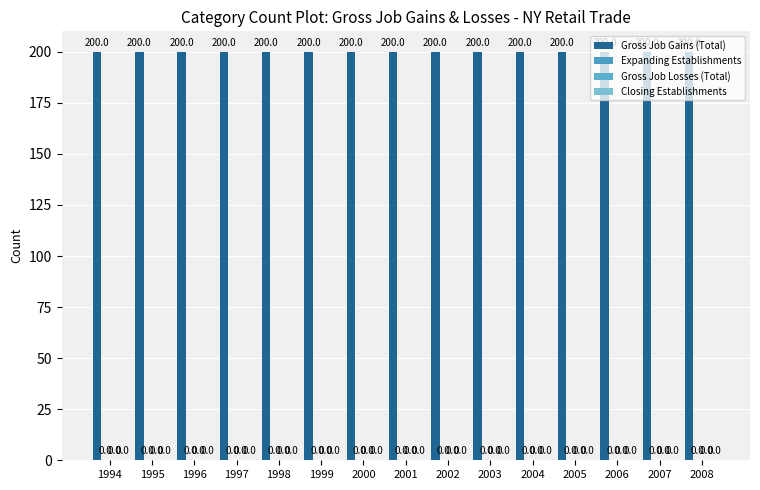

Rank the series by their maximum value, from lowest to highest.

Expanding Establishments, Gross Job Losses (Total), Closing Establishments, Gross Job Gains (Total)